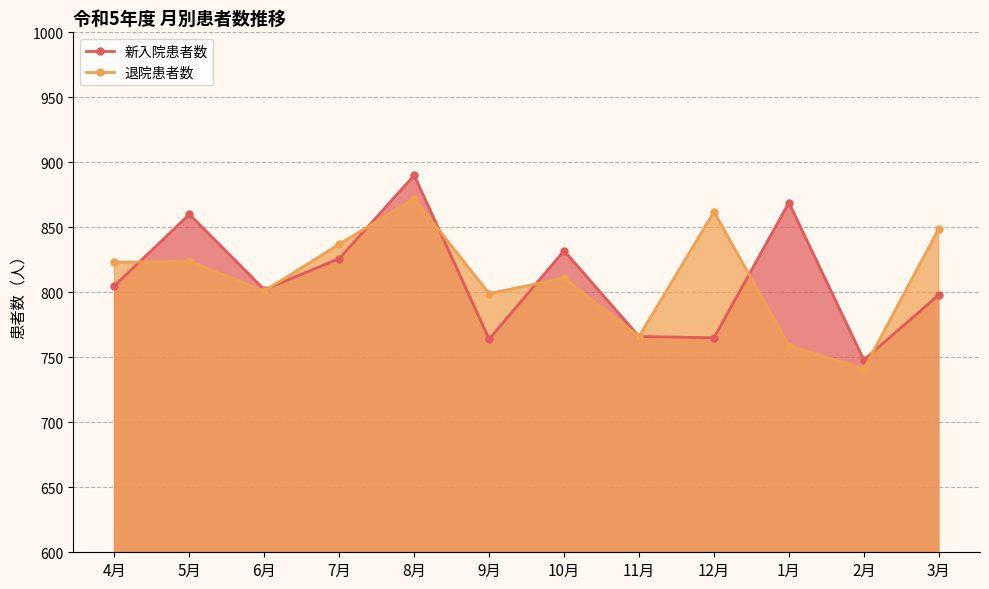

Is it true that 新入院患者数 equals 232 at 7月?

False